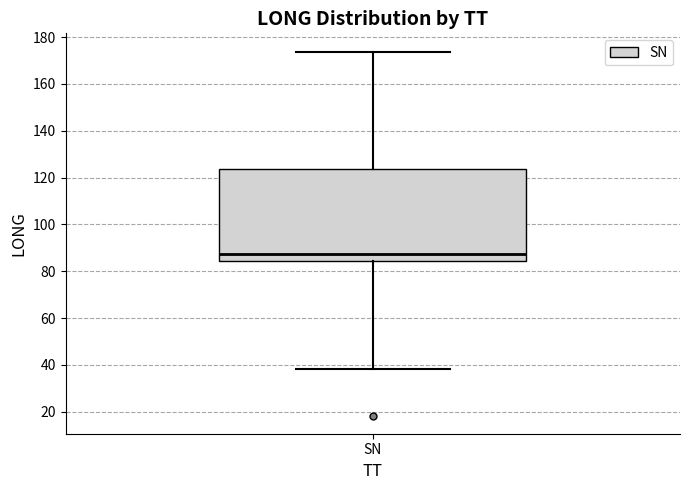

Read this box plot against the y-axis: the position of the median line, the range covered by the box, and the ends of both whiskers. The values are not printed on the chart, so give them approximately, as read against the axis.

median 88, box 84 to 124, whiskers 38 to 174